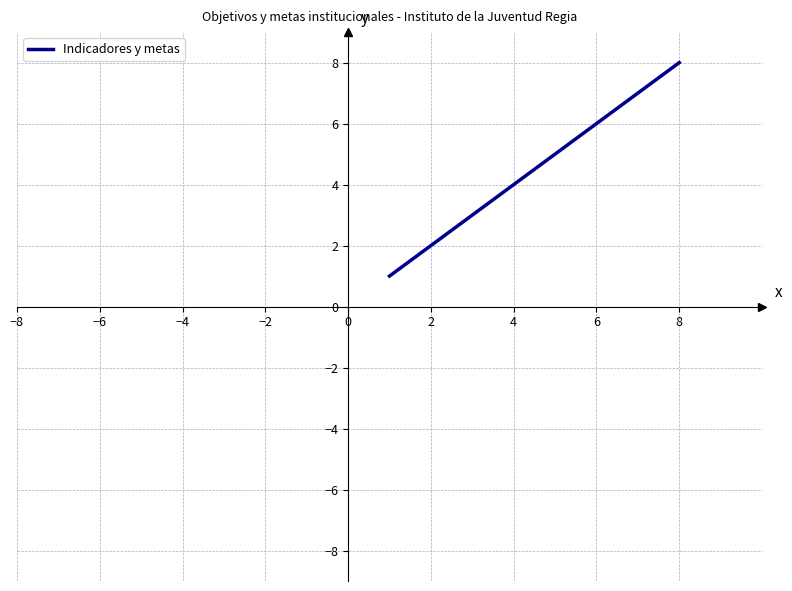

What is the difference between the maximum and minimum values?

7.0